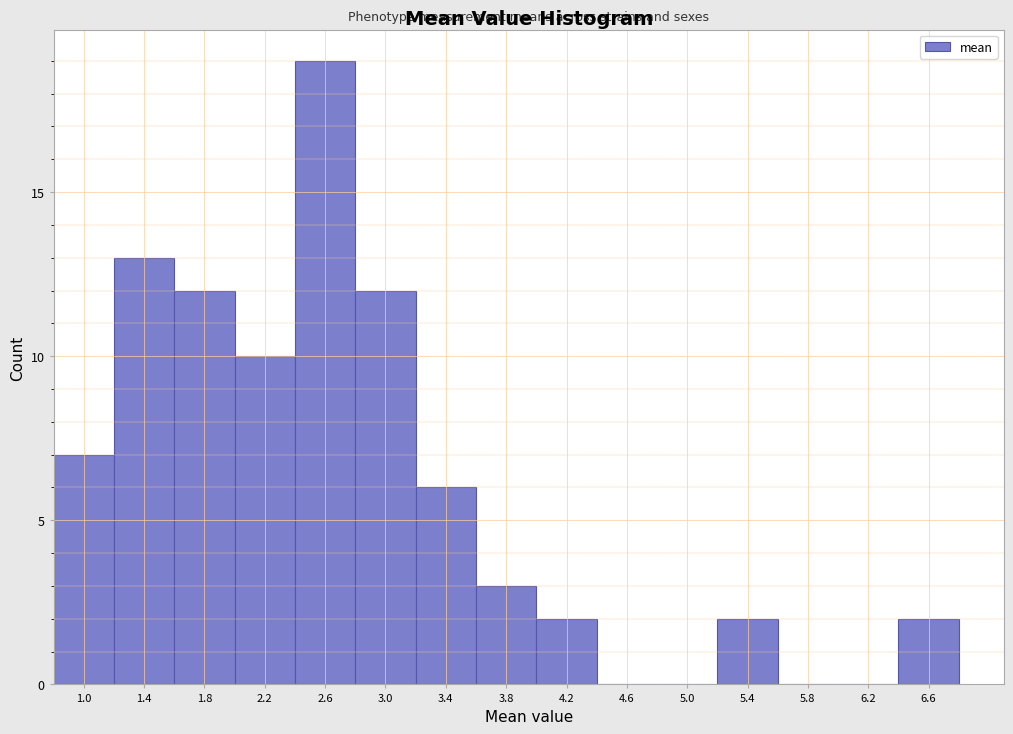

Reading left to right, extract all data points from this chart.

1.0=7	1.4=13	1.8=12	2.2=10	2.6=19	3.0=12	3.4=6	3.8=3	4.2=2	4.6=0	5.0=0	5.4=2	5.8=0	6.2=0	6.6=2